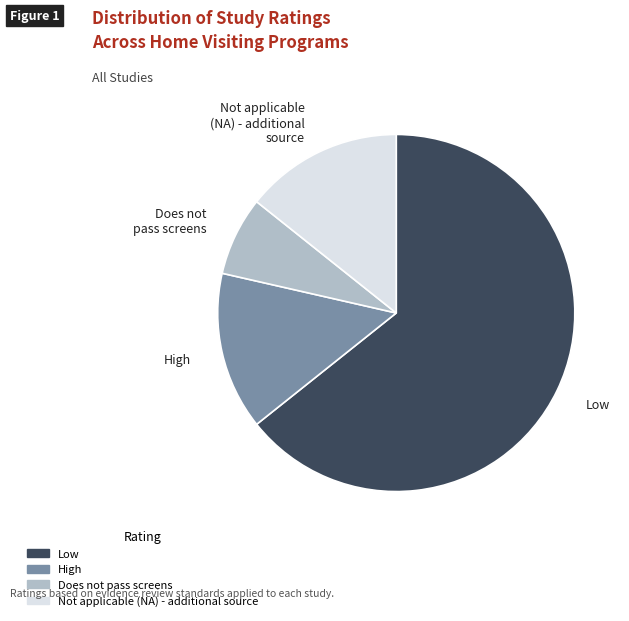

Which category accounts for the majority?

Low